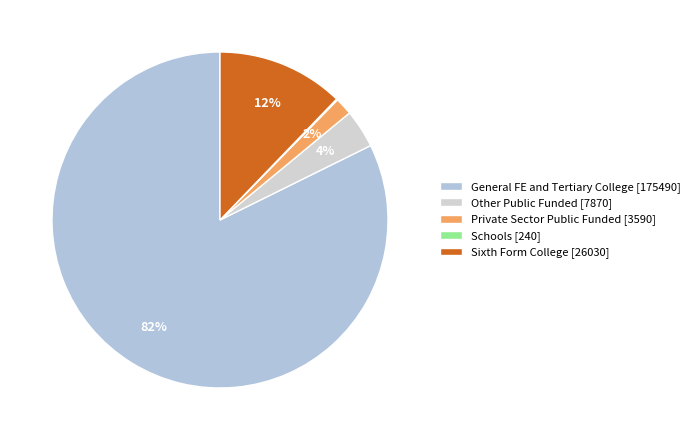

Count the number of slices in the pie.

5